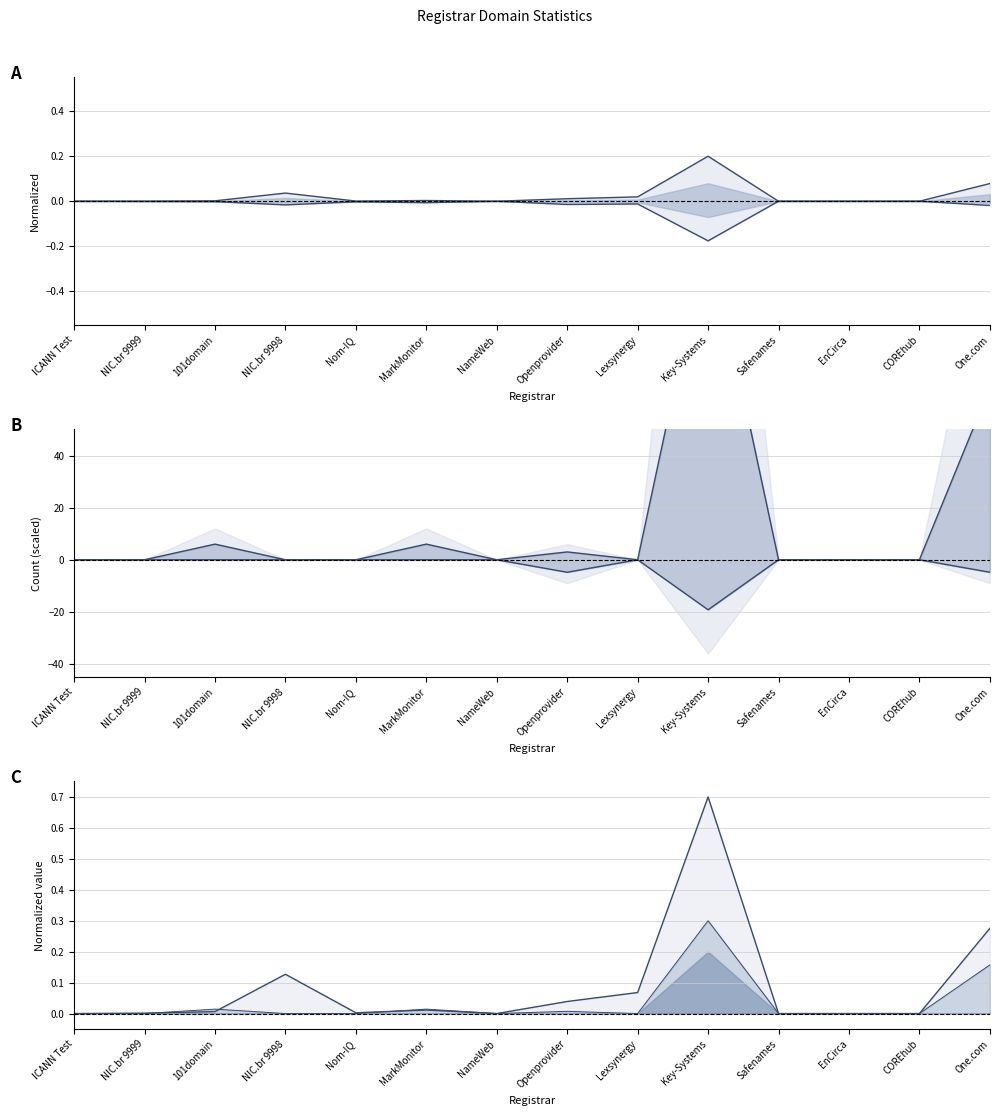

The value of deleted line at Safenames is 7.8. True or false?

False